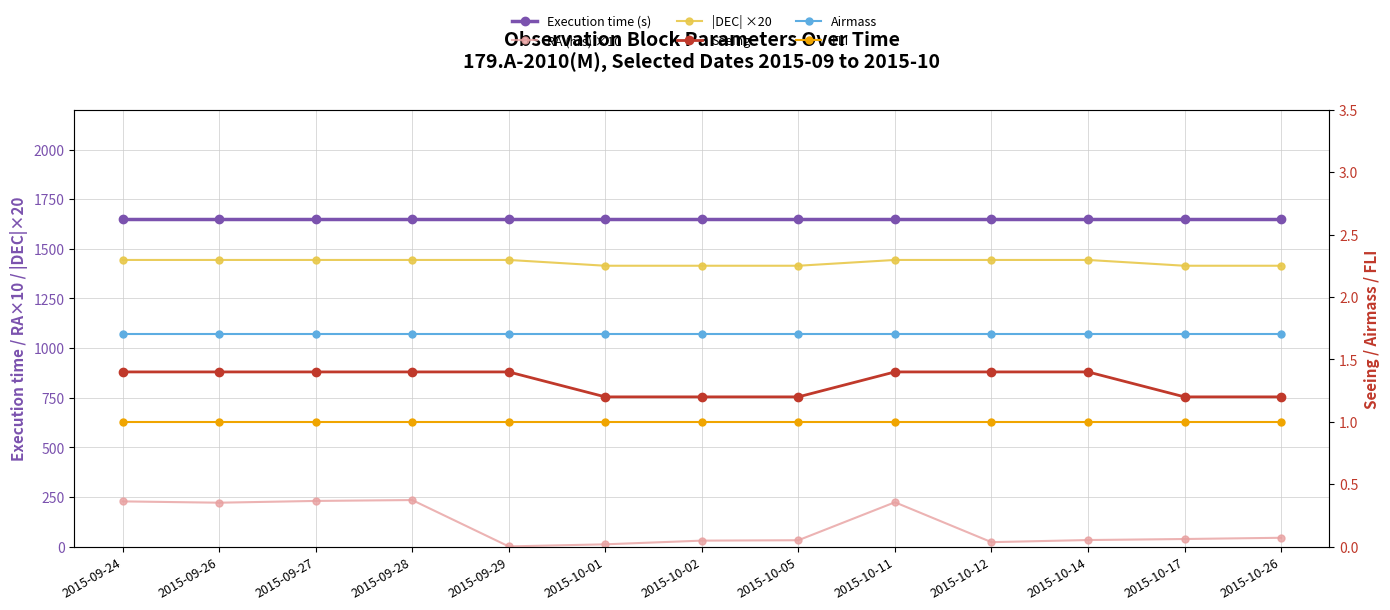

List the labels in order of |DEC| ×20 value, largest first.

2015-09-24, 2015-09-26, 2015-09-27, 2015-09-28, 2015-09-29, 2015-10-11, 2015-10-12, 2015-10-14, 2015-10-01, 2015-10-02, 2015-10-05, 2015-10-17, 2015-10-26